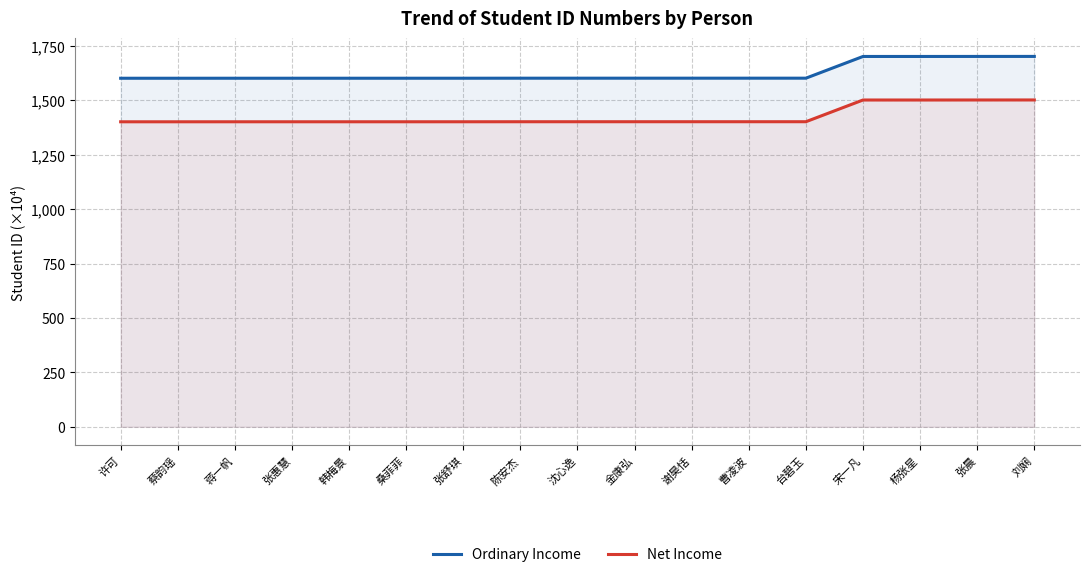

Is it true that Ordinary Income equals 1701.1 at 宋一凡?

True